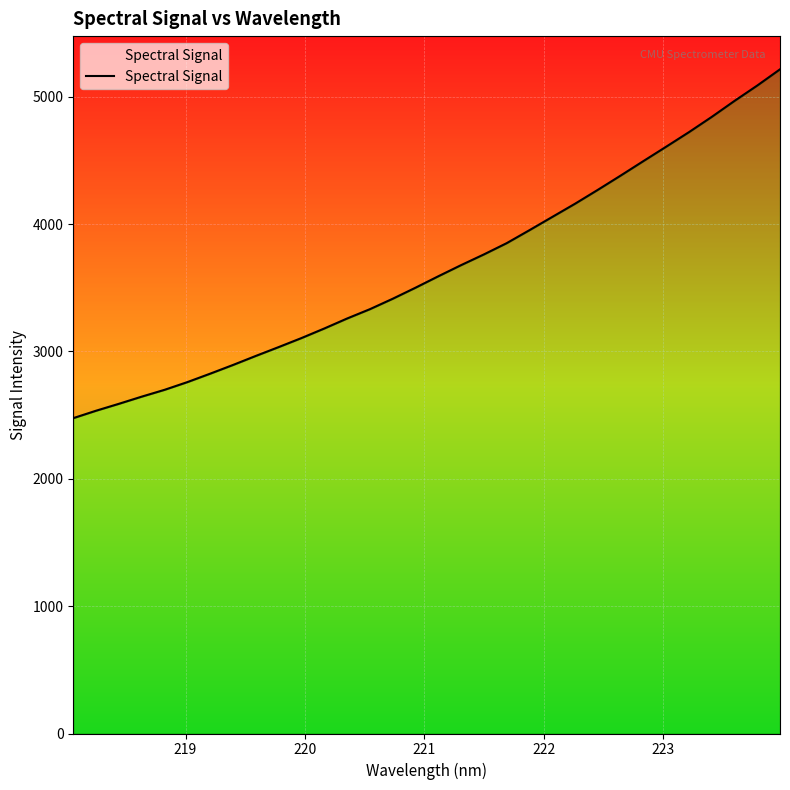

The chart shows a value of 5771.7 at 16. True or false?

False